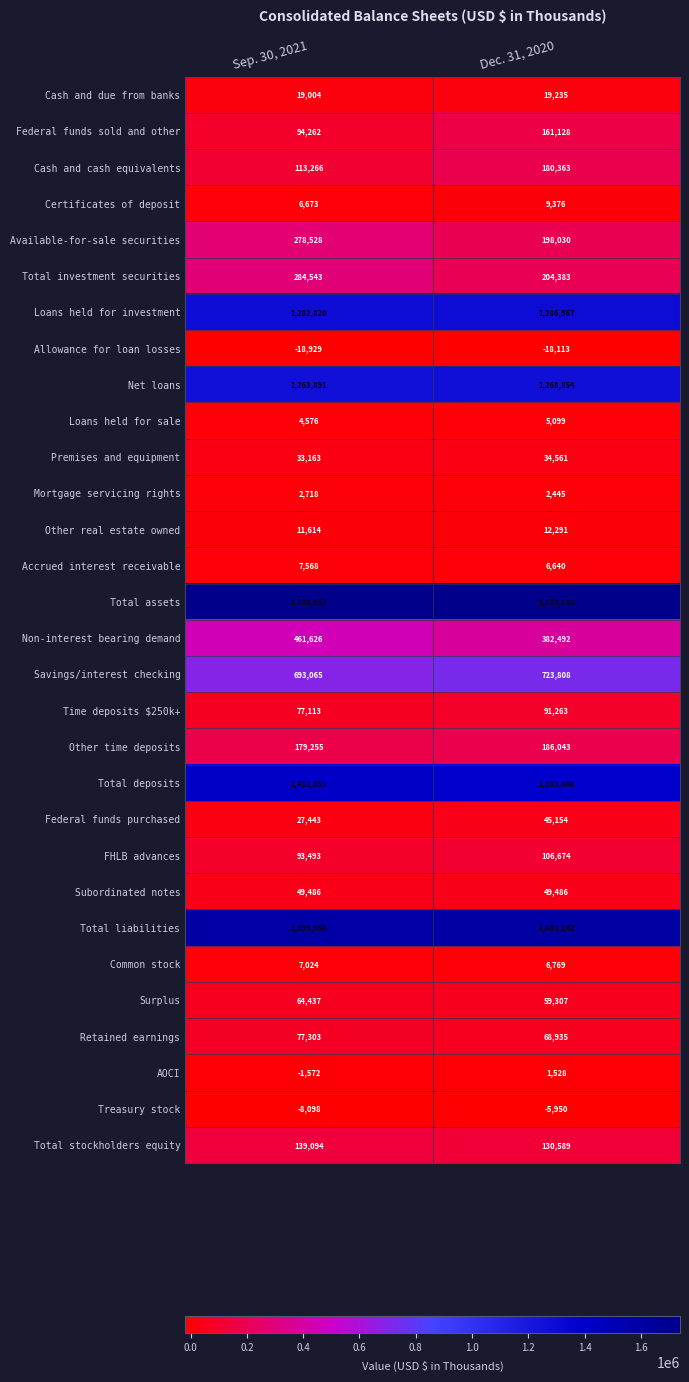

What is the sum of the Savings/interest checking values at Sep. 30, 2021 and Dec. 31, 2020?

1416873